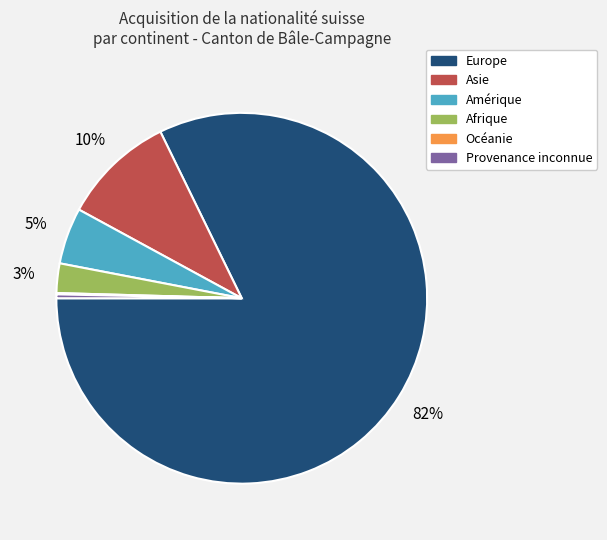

To the nearest percent, what is the difference between the largest and smallest slice percentages?

82%